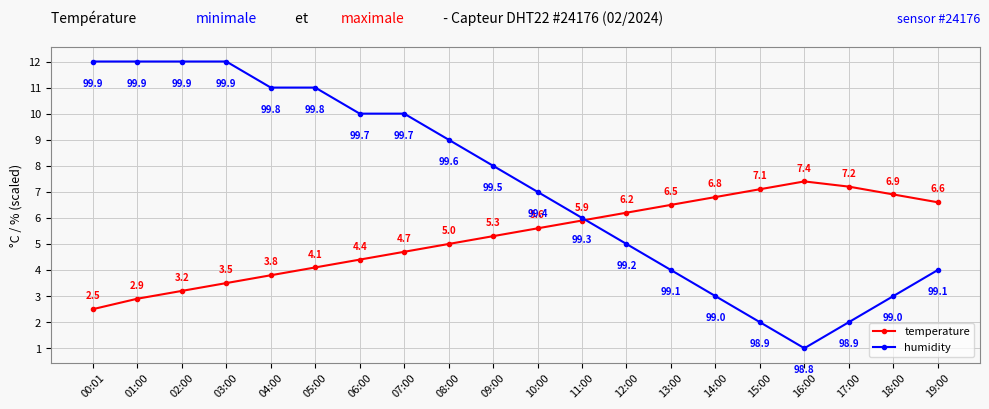

At which label does temperature reach its minimum?

00:01